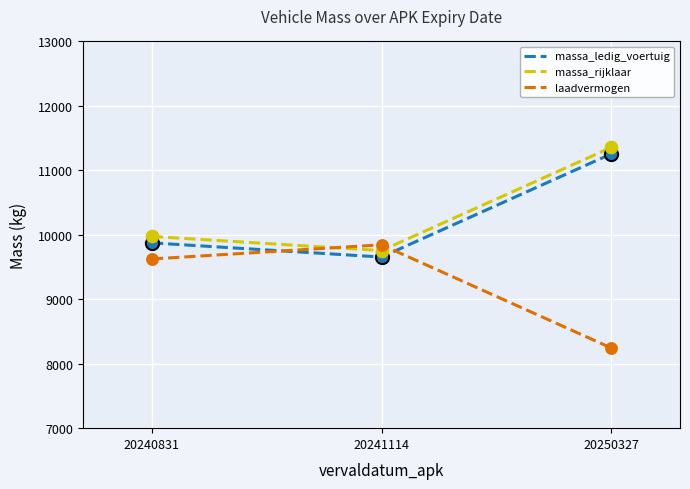

At how many categories does at least one series exceed 8308?

3